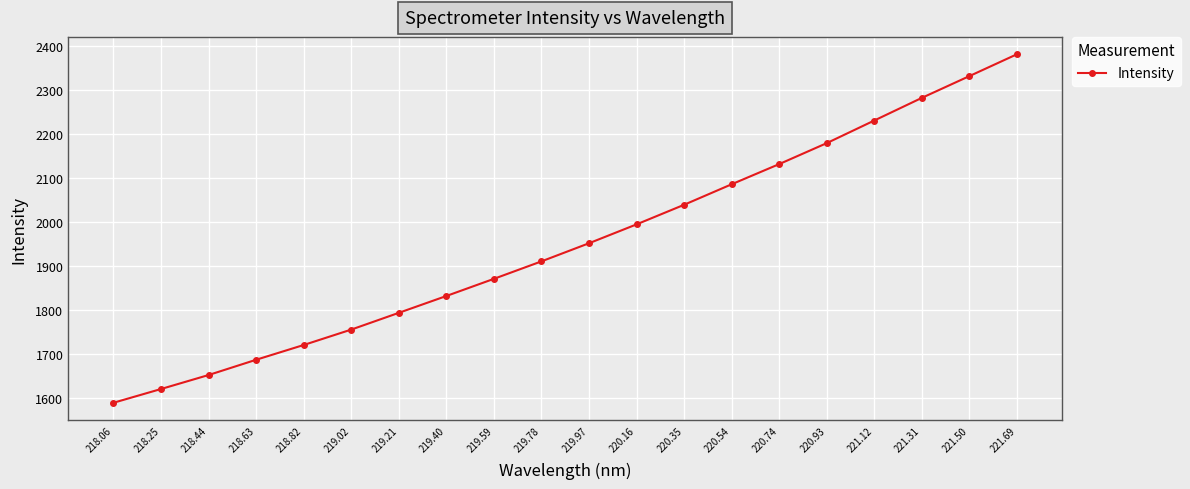

What is the difference between the second highest and second lowest values?

710.0